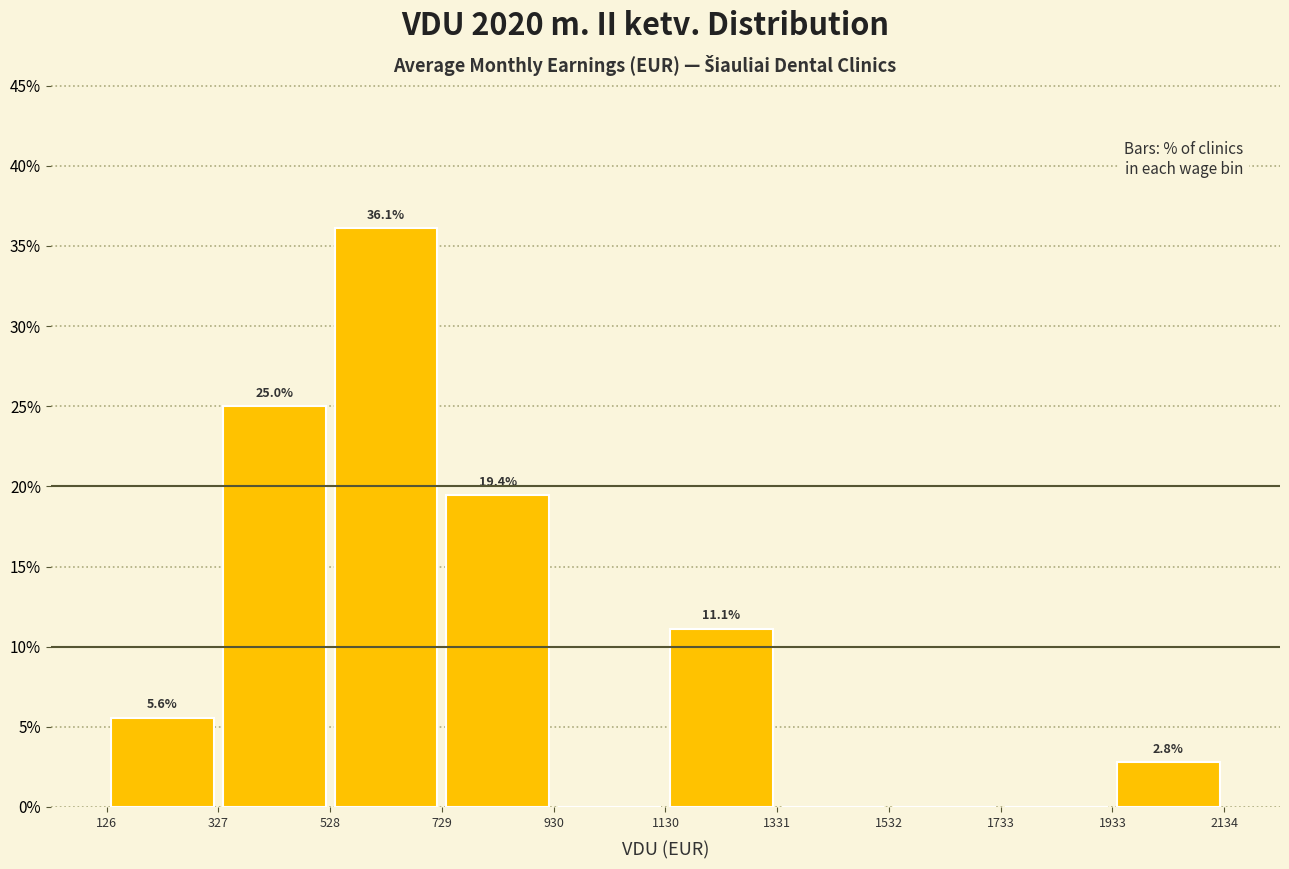

Which range on the x-axis has the tallest bar?

528 to 729